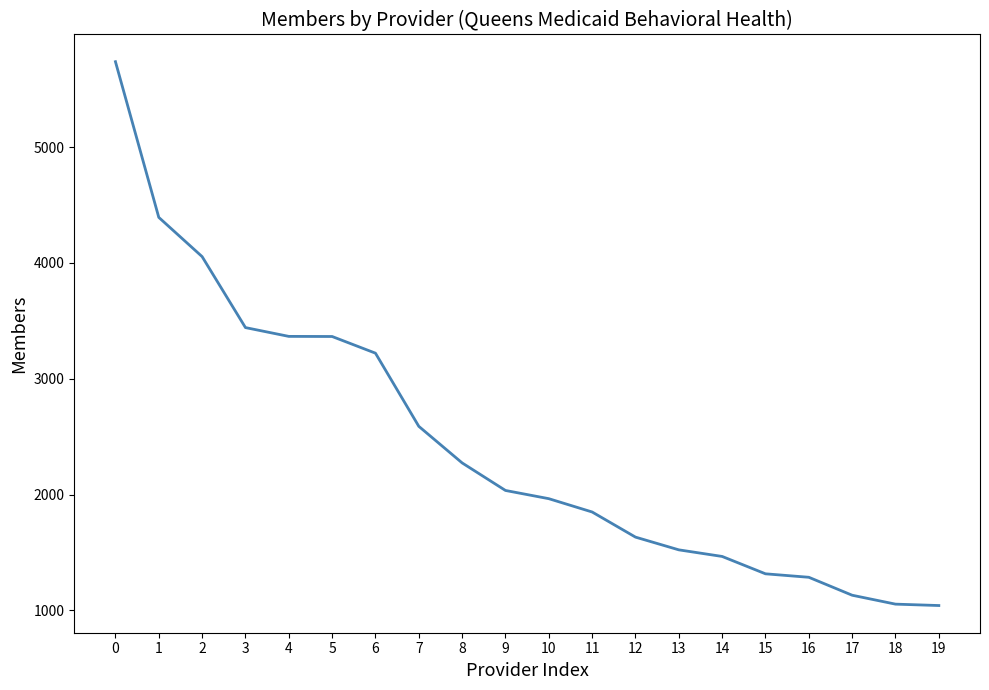

What is the difference between the maximum and minimum values?

4698